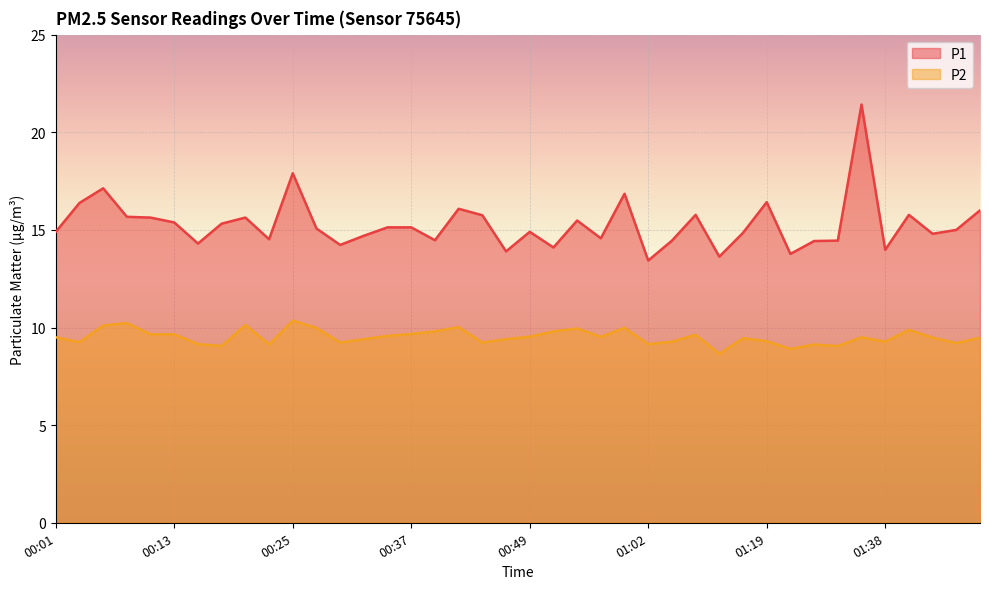

What is the sum of all P2 values?

380.6